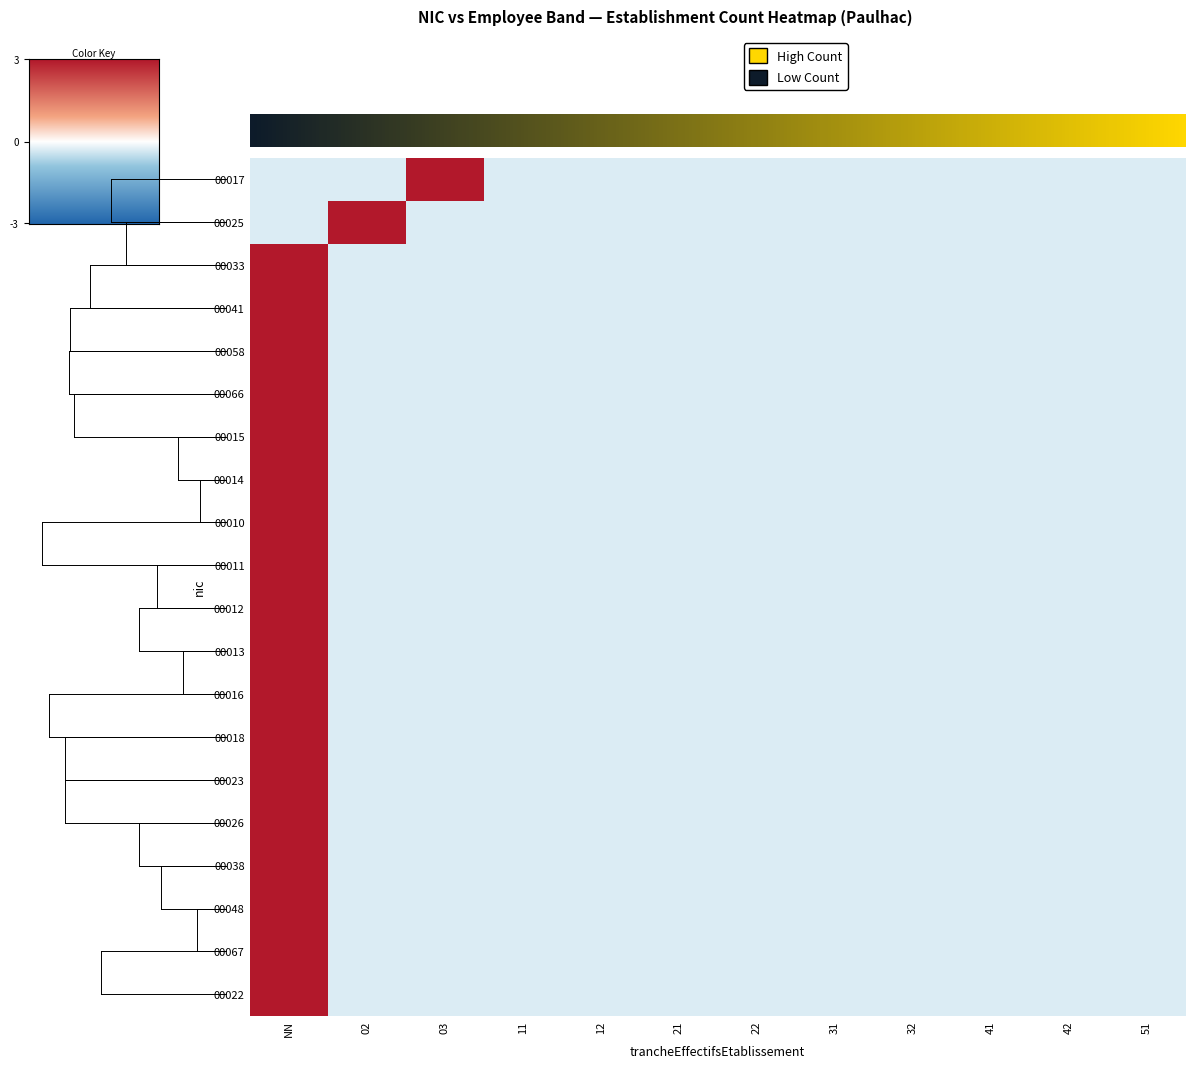

Reading left to right, extract all data points from this chart.

00017: NN=-0.3	02=-0.3	03=3.0	11=-0.3	12=-0.3	21=-0.3	22=-0.3	31=-0.3	32=-0.3	41=-0.3	42=-0.3	51=-0.3
00025: NN=-0.3	02=3.0	03=-0.3	11=-0.3	12=-0.3	21=-0.3	22=-0.3	31=-0.3	32=-0.3	41=-0.3	42=-0.3	51=-0.3
00033: NN=3.0	02=-0.3	03=-0.3	11=-0.3	12=-0.3	21=-0.3	22=-0.3	31=-0.3	32=-0.3	41=-0.3	42=-0.3	51=-0.3
00041: NN=3.0	02=-0.3	03=-0.3	11=-0.3	12=-0.3	21=-0.3	22=-0.3	31=-0.3	32=-0.3	41=-0.3	42=-0.3	51=-0.3
00058: NN=3.0	02=-0.3	03=-0.3	11=-0.3	12=-0.3	21=-0.3	22=-0.3	31=-0.3	32=-0.3	41=-0.3	42=-0.3	51=-0.3
00066: NN=3.0	02=-0.3	03=-0.3	11=-0.3	12=-0.3	21=-0.3	22=-0.3	31=-0.3	32=-0.3	41=-0.3	42=-0.3	51=-0.3
00015: NN=3.0	02=-0.3	03=-0.3	11=-0.3	12=-0.3	21=-0.3	22=-0.3	31=-0.3	32=-0.3	41=-0.3	42=-0.3	51=-0.3
00014: NN=3.0	02=-0.3	03=-0.3	11=-0.3	12=-0.3	21=-0.3	22=-0.3	31=-0.3	32=-0.3	41=-0.3	42=-0.3	51=-0.3
00010: NN=3.0	02=-0.3	03=-0.3	11=-0.3	12=-0.3	21=-0.3	22=-0.3	31=-0.3	32=-0.3	41=-0.3	42=-0.3	51=-0.3
00011: NN=3.0	02=-0.3	03=-0.3	11=-0.3	12=-0.3	21=-0.3	22=-0.3	31=-0.3	32=-0.3	41=-0.3	42=-0.3	51=-0.3
00012: NN=3.0	02=-0.3	03=-0.3	11=-0.3	12=-0.3	21=-0.3	22=-0.3	31=-0.3	32=-0.3	41=-0.3	42=-0.3	51=-0.3
00013: NN=3.0	02=-0.3	03=-0.3	11=-0.3	12=-0.3	21=-0.3	22=-0.3	31=-0.3	32=-0.3	41=-0.3	42=-0.3	51=-0.3
00016: NN=3.0	02=-0.3	03=-0.3	11=-0.3	12=-0.3	21=-0.3	22=-0.3	31=-0.3	32=-0.3	41=-0.3	42=-0.3	51=-0.3
00018: NN=3.0	02=-0.3	03=-0.3	11=-0.3	12=-0.3	21=-0.3	22=-0.3	31=-0.3	32=-0.3	41=-0.3	42=-0.3	51=-0.3
00023: NN=3.0	02=-0.3	03=-0.3	11=-0.3	12=-0.3	21=-0.3	22=-0.3	31=-0.3	32=-0.3	41=-0.3	42=-0.3	51=-0.3
00026: NN=3.0	02=-0.3	03=-0.3	11=-0.3	12=-0.3	21=-0.3	22=-0.3	31=-0.3	32=-0.3	41=-0.3	42=-0.3	51=-0.3
00038: NN=3.0	02=-0.3	03=-0.3	11=-0.3	12=-0.3	21=-0.3	22=-0.3	31=-0.3	32=-0.3	41=-0.3	42=-0.3	51=-0.3
00048: NN=3.0	02=-0.3	03=-0.3	11=-0.3	12=-0.3	21=-0.3	22=-0.3	31=-0.3	32=-0.3	41=-0.3	42=-0.3	51=-0.3
00067: NN=3.0	02=-0.3	03=-0.3	11=-0.3	12=-0.3	21=-0.3	22=-0.3	31=-0.3	32=-0.3	41=-0.3	42=-0.3	51=-0.3
00022: NN=3.0	02=-0.3	03=-0.3	11=-0.3	12=-0.3	21=-0.3	22=-0.3	31=-0.3	32=-0.3	41=-0.3	42=-0.3	51=-0.3